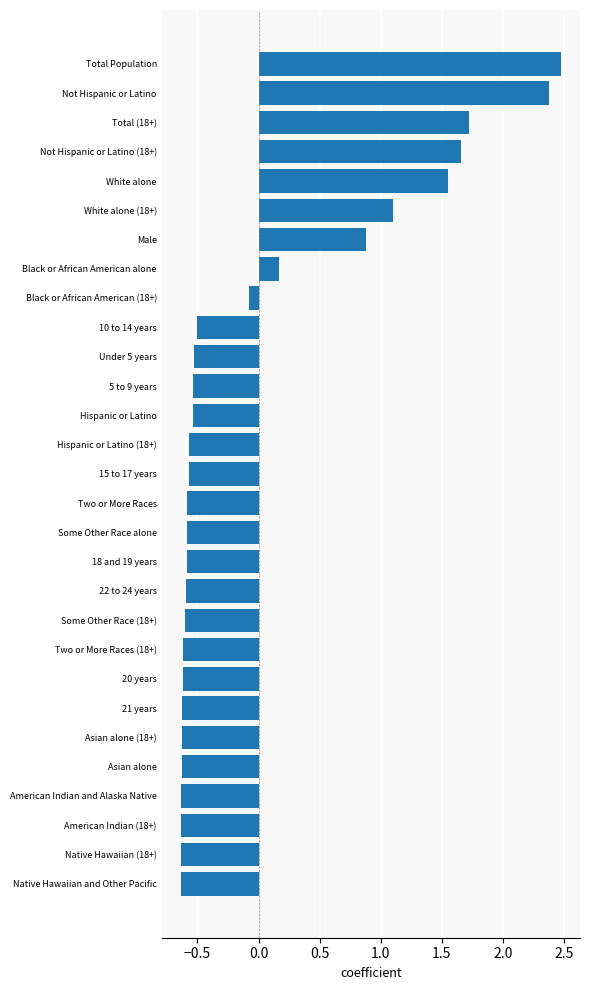

The value at Total Population is 2.5. True or false?

True